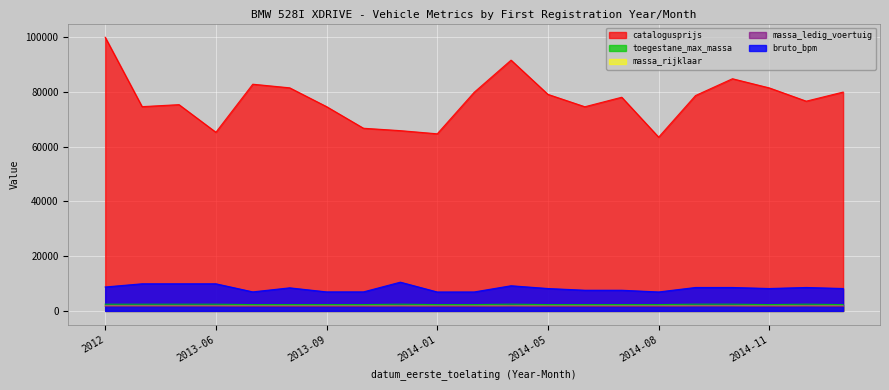

Reading left to right, transcribe all the data shown in this chart.

catalogusprijs: 100026	74661	75394	65298	82865	81539	74664	66766	65890	64734	79903	91659	79145	74623	78101	63513	78726	84862	81505	76663	79987
bruto_bpm: 8750	9917	9917	9917	6957	8437	6957	6957	10509	6921	6930	9198	8190	7560	7560	6930	8568	8568	8190	8568	8190
massa_ledig_voertuig: 1880	1880	1880	1880	1785	1785	1785	1785	1880	1785	1785	1890	1785	1785	1785	1785	1890	1890	1785	1890	1785
massa_rijklaar: 1780	1780	1780	1780	1685	1685	1685	1685	1780	1685	1685	1790	1685	1685	1685	1685	1790	1790	1685	1790	1685
toegestane_maximum_massa_voertuig: 2445	2445	2445	2445	2310	2310	2310	2310	2445	2310	2310	2455	2310	2310	2310	2310	2455	2455	2310	2455	2310